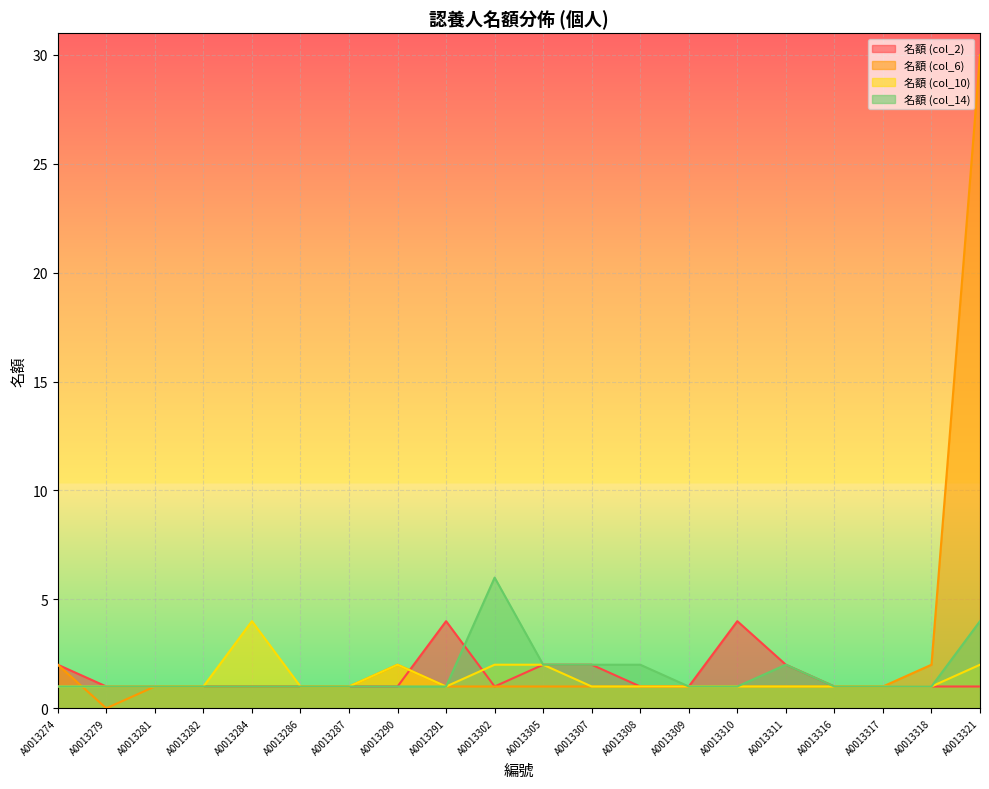

At A0013318, list the series in order from smallest to largest.

名額 (col_2), 名額 (col_10), 名額 (col_14), 名額 (col_6)